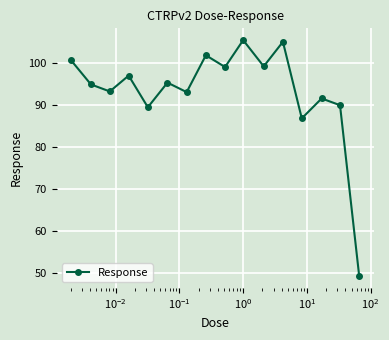

What is the value of the 6th point from the left?

95.4